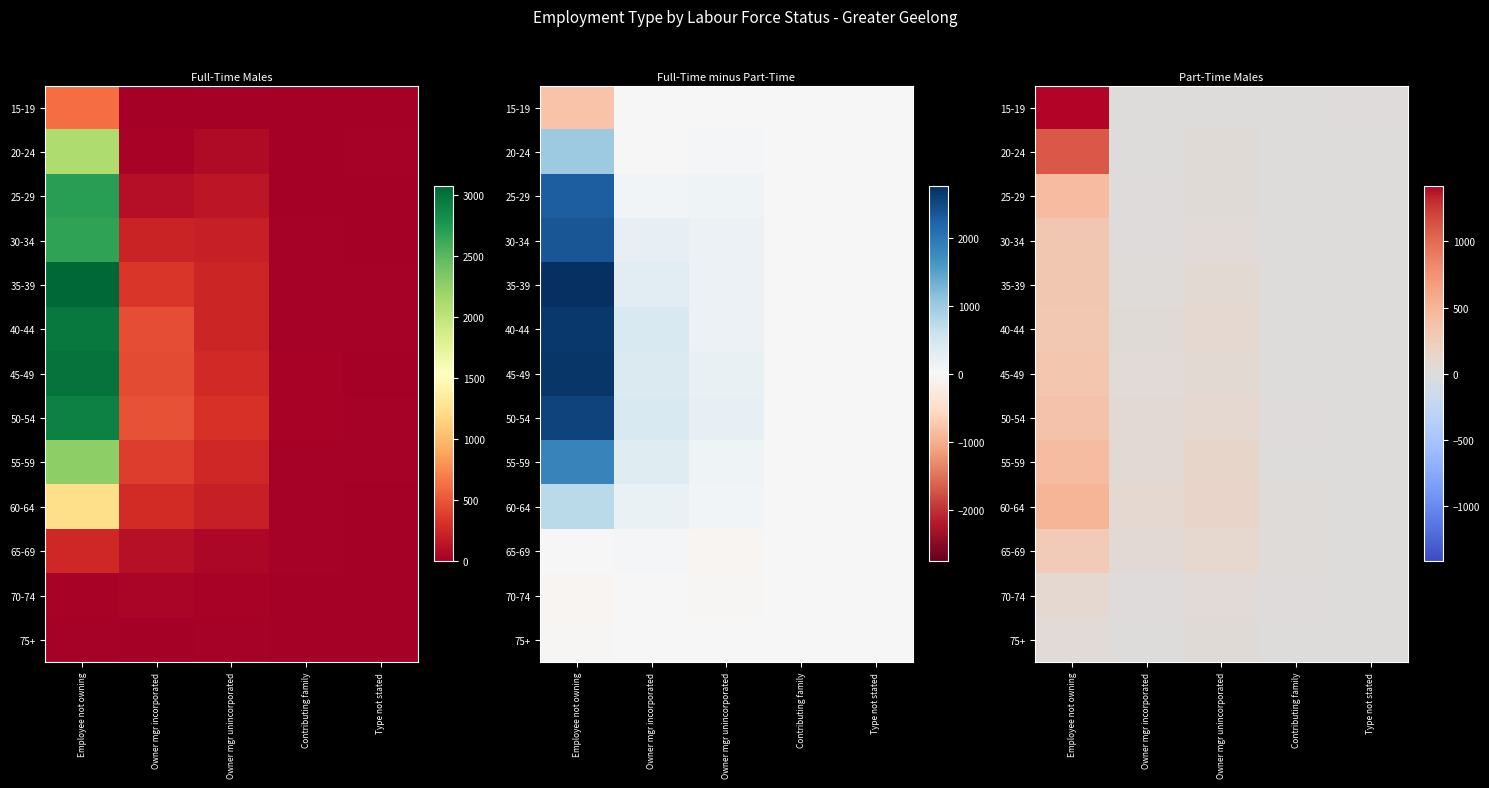

List the labels in order of 70-74 value, largest first.

Employee not owning, Owner mgr unincorporated, Owner mgr incorporated, Contributing family, Type not stated